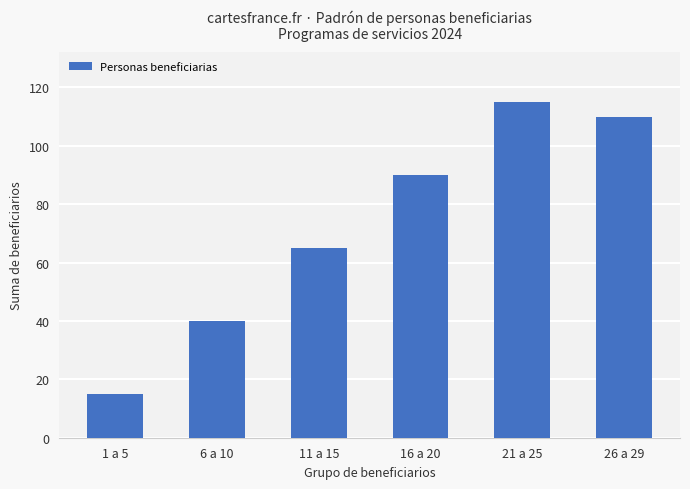

What is the sum of the values at 16 a 20 and 1 a 5?

105